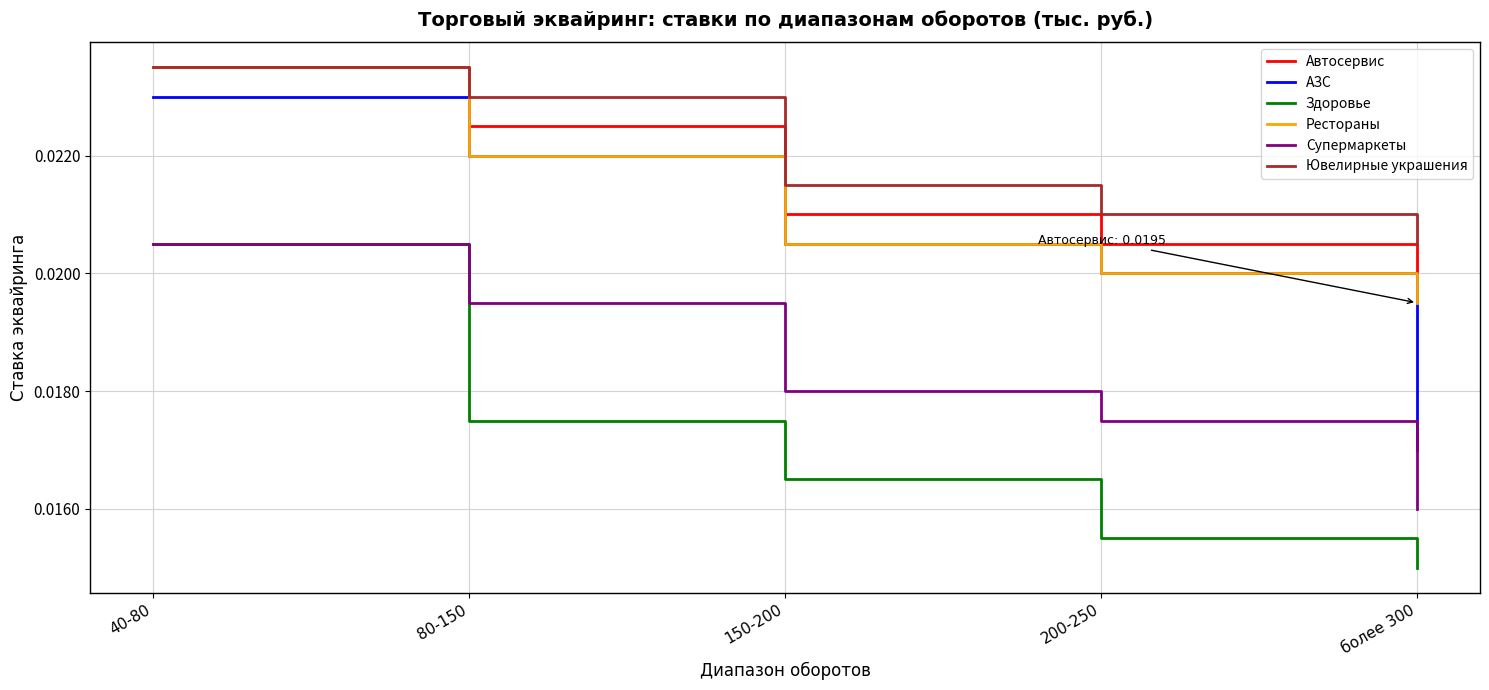

True or false: Ювелирные украшения has more than 0 points higher than both neighbors.

False